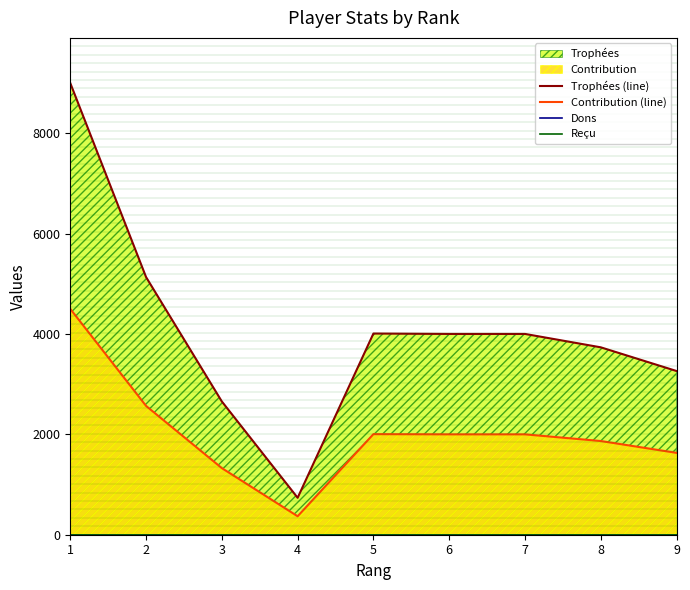

Rank the series at 2 from lowest to highest value.

Dons, Reçu, Contribution (line), Trophées (line)